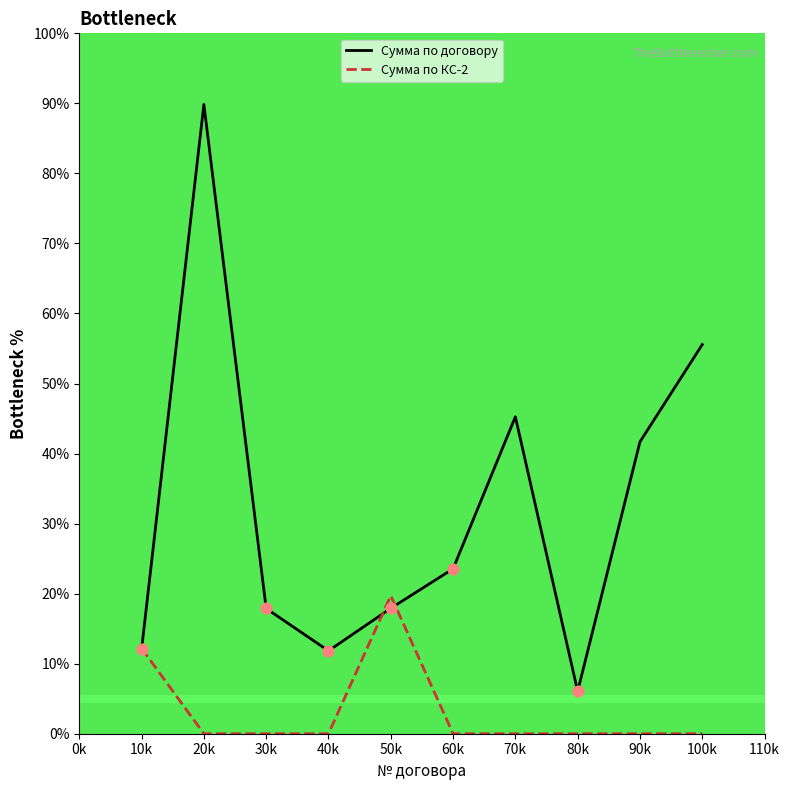

At which category is the sum across all series the highest?

20k